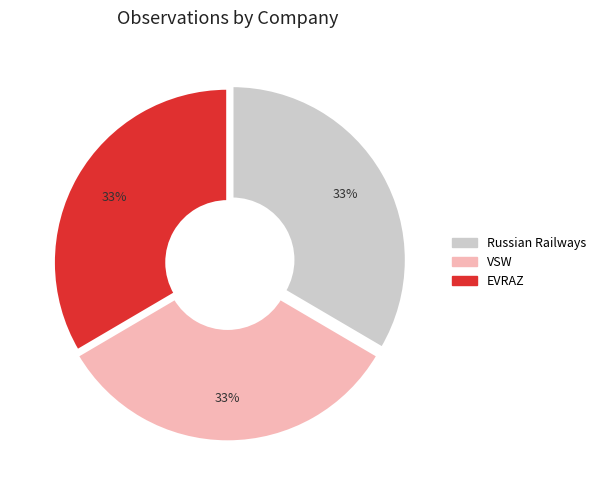

How much of the chart is everything except Russian Railways?

66.5%